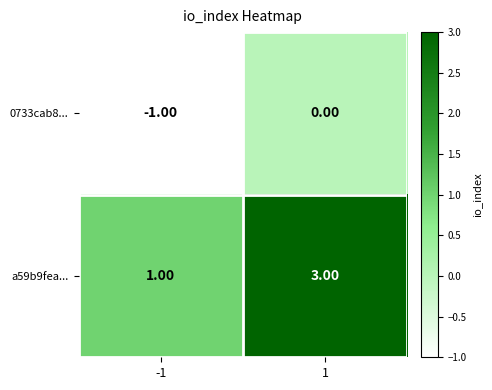

Which series has the largest range (max minus min)?

a59b9fea...